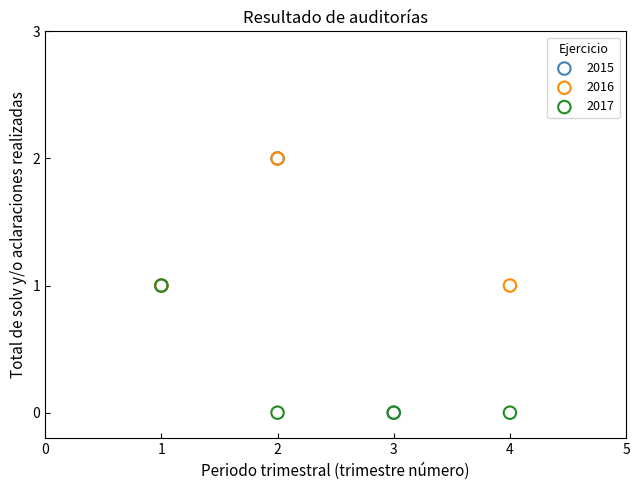

Which series has the widest spread of Y values?

2015